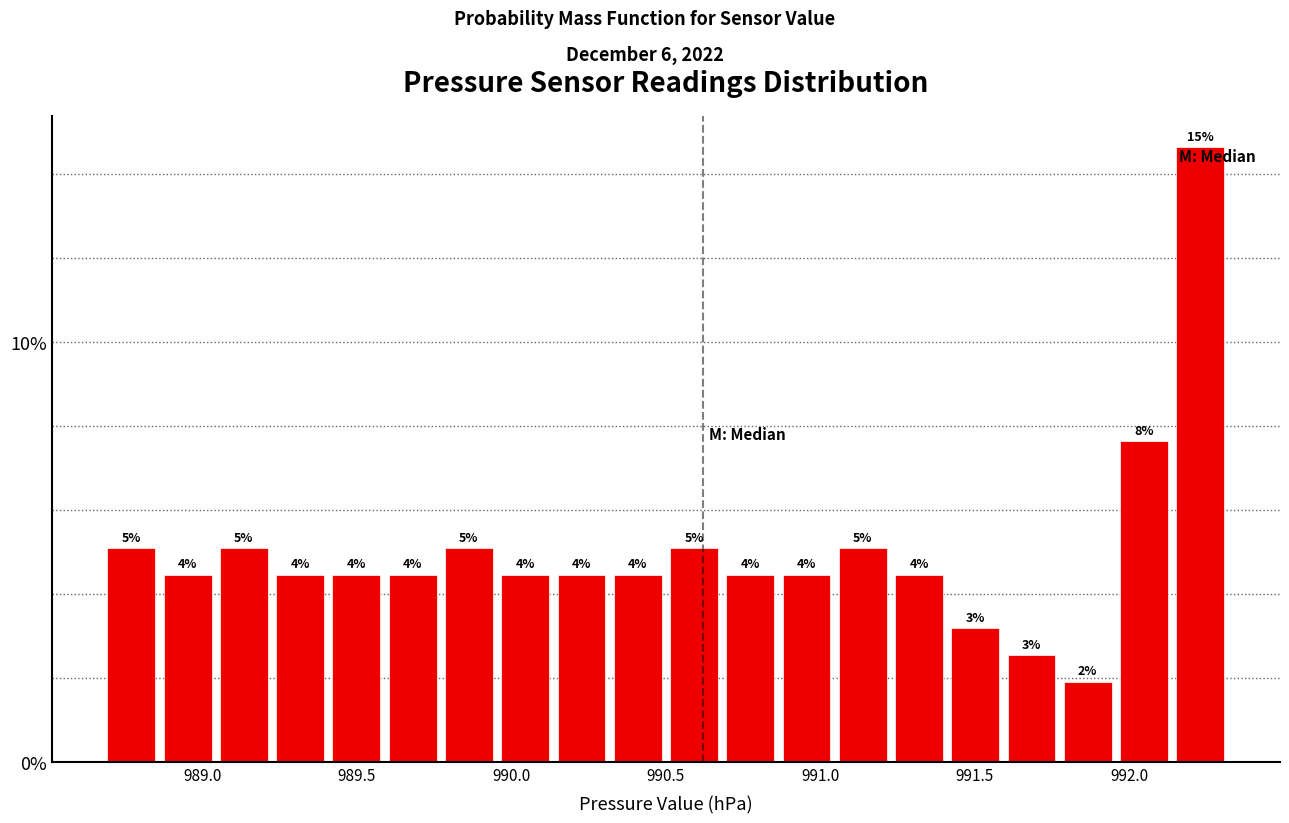

Read against the x-axis, roughly where is the centre of the tallest bar?

992.25